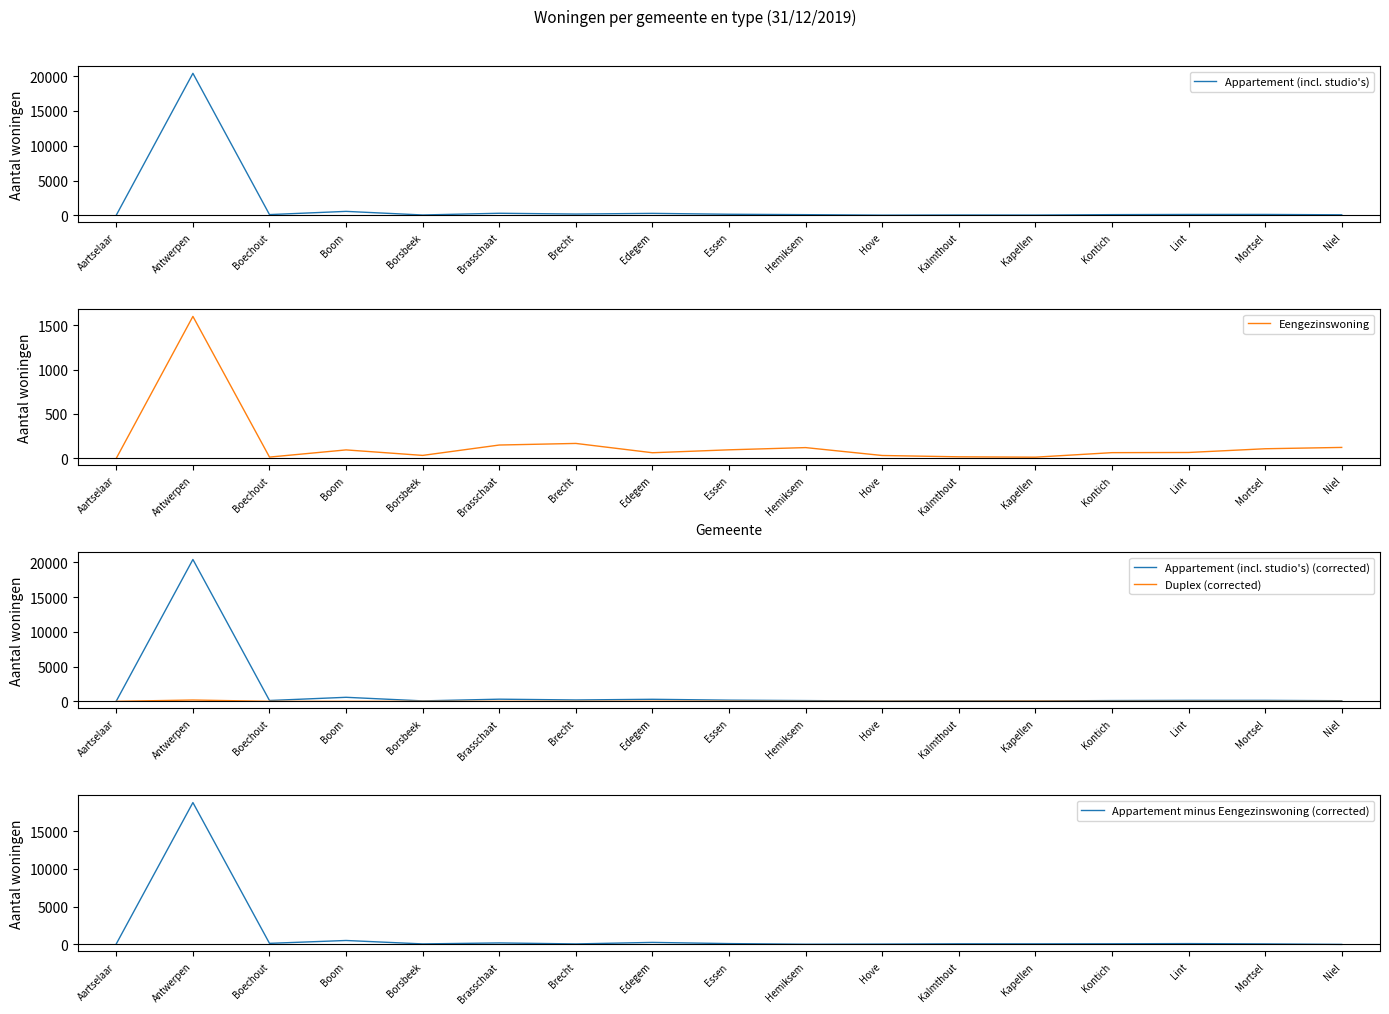

What is the difference between the maximum and minimum values in the Appartement (incl. studio's) (corrected) series?

20377